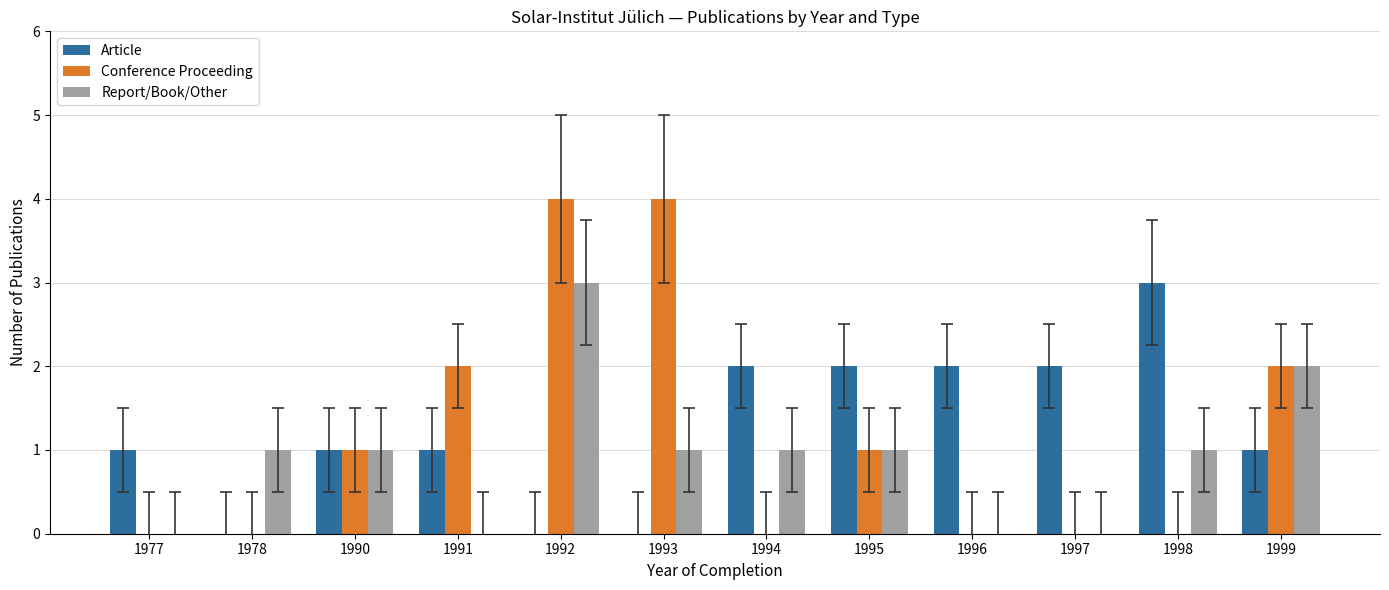

What is the maximum value shown in the chart?

4